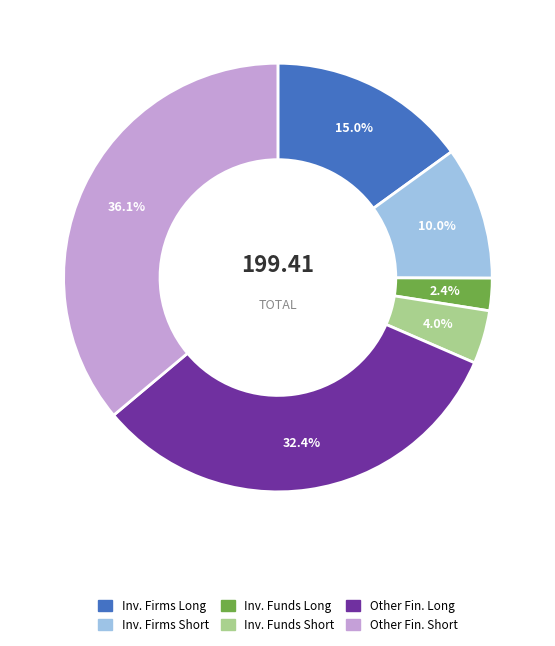

Is there a majority slice in this chart?

No